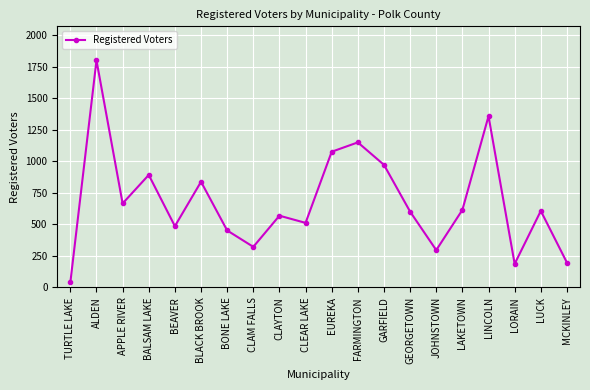

Which category has the highest value across all series?

ALDEN